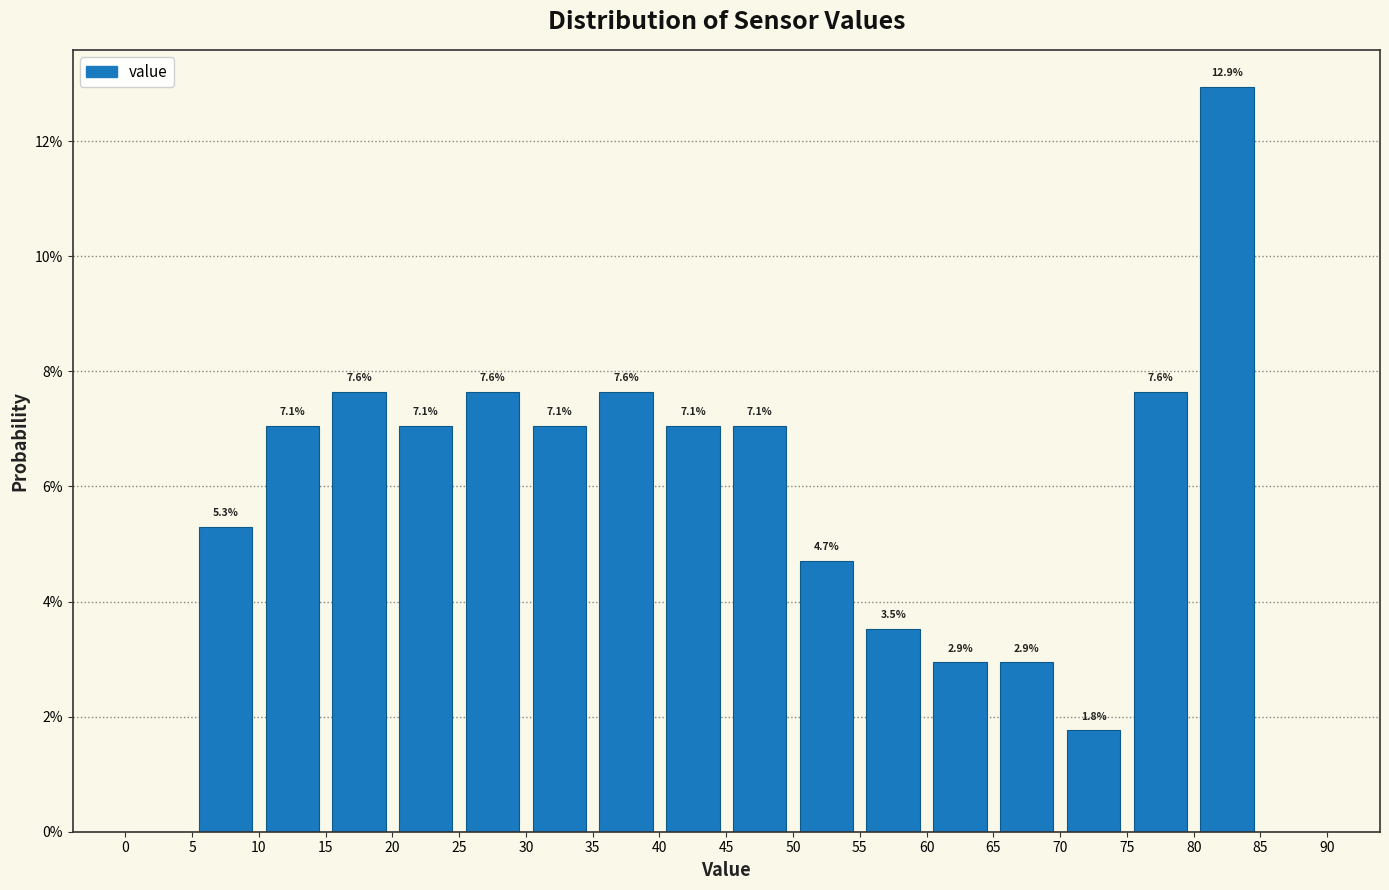

Over which range of the x-axis is the bar tallest?

80 to 85